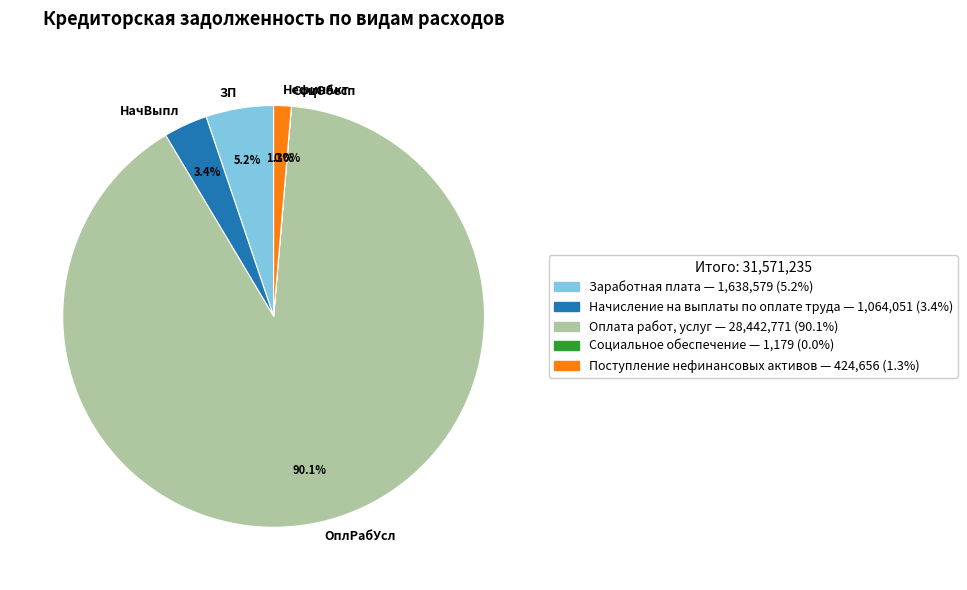

What is the total percentage of Оплата работ, услуг and Поступление нефинансовых активов?

91.4%